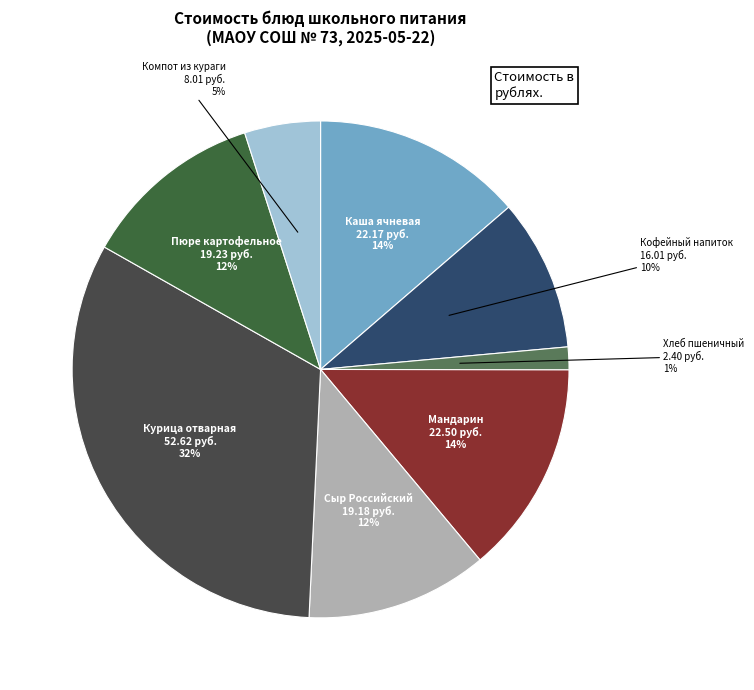

To the nearest percent, what is the average slice percentage?

12%